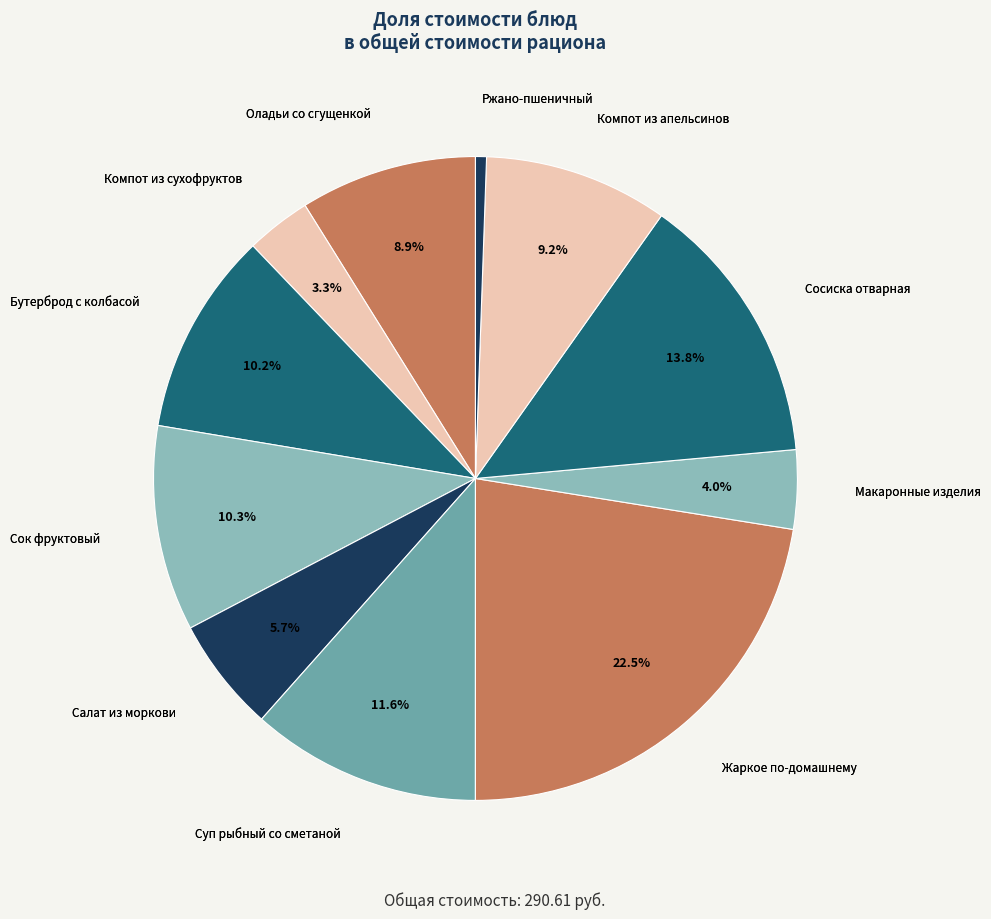

Count the number of slices in the pie.

11